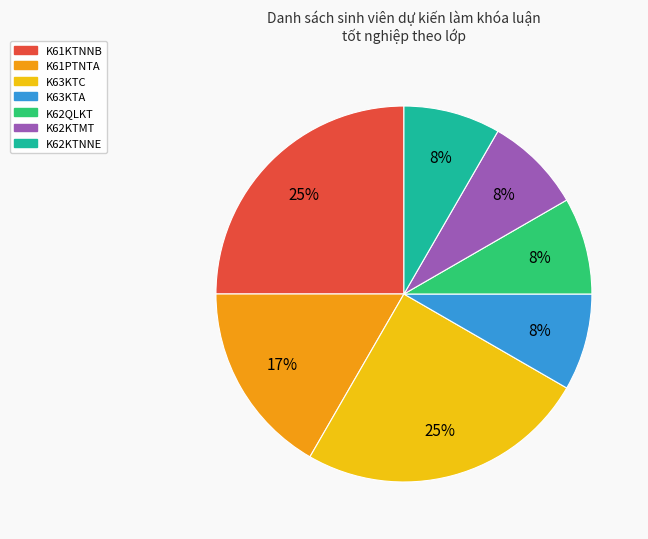

To the nearest percent, what is the average slice percentage?

14%